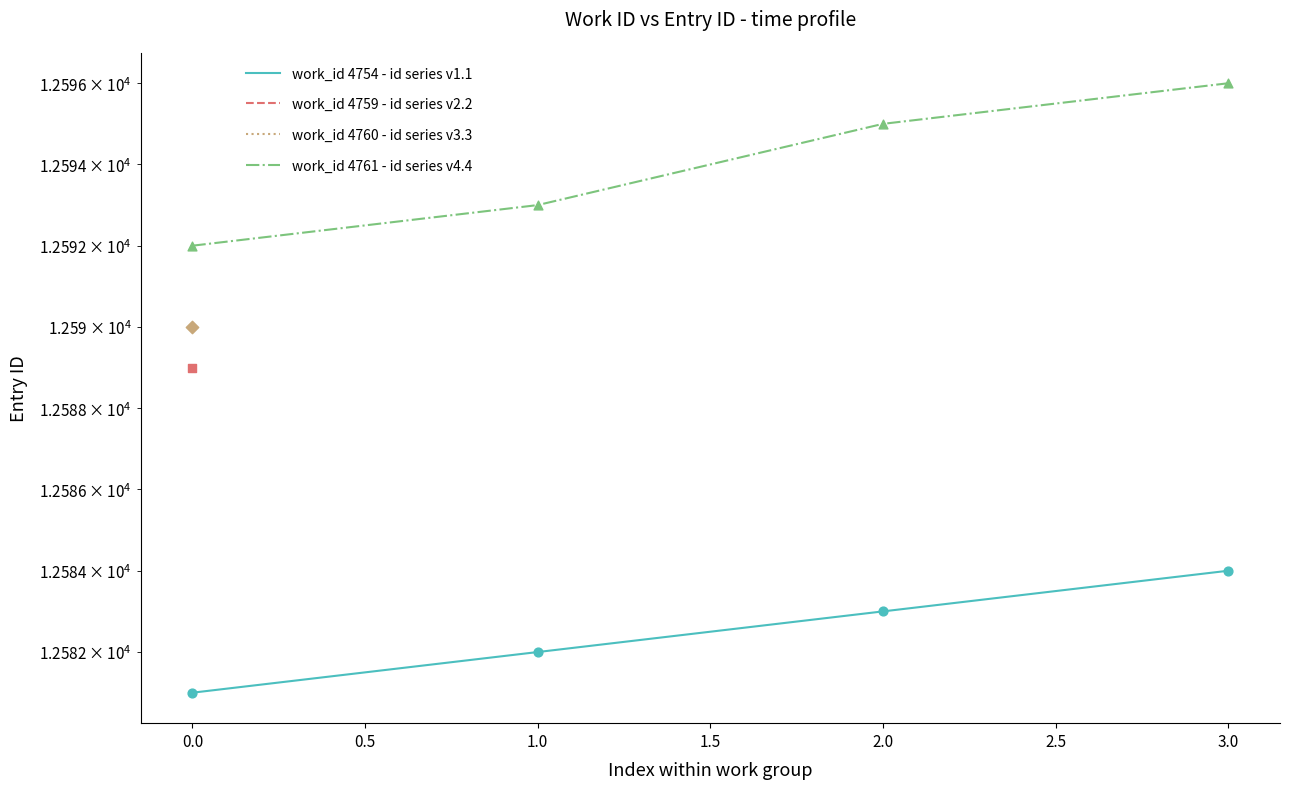

At how many categories does at least one series exceed 12582?

4